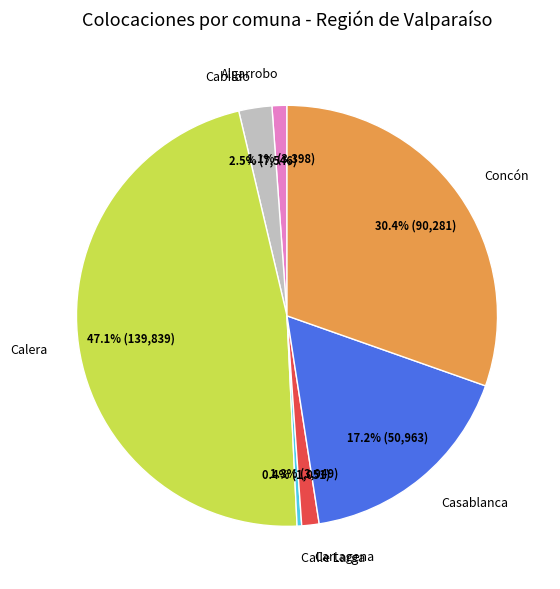

Between Calle Larga and Cartagena, which is larger?

Cartagena